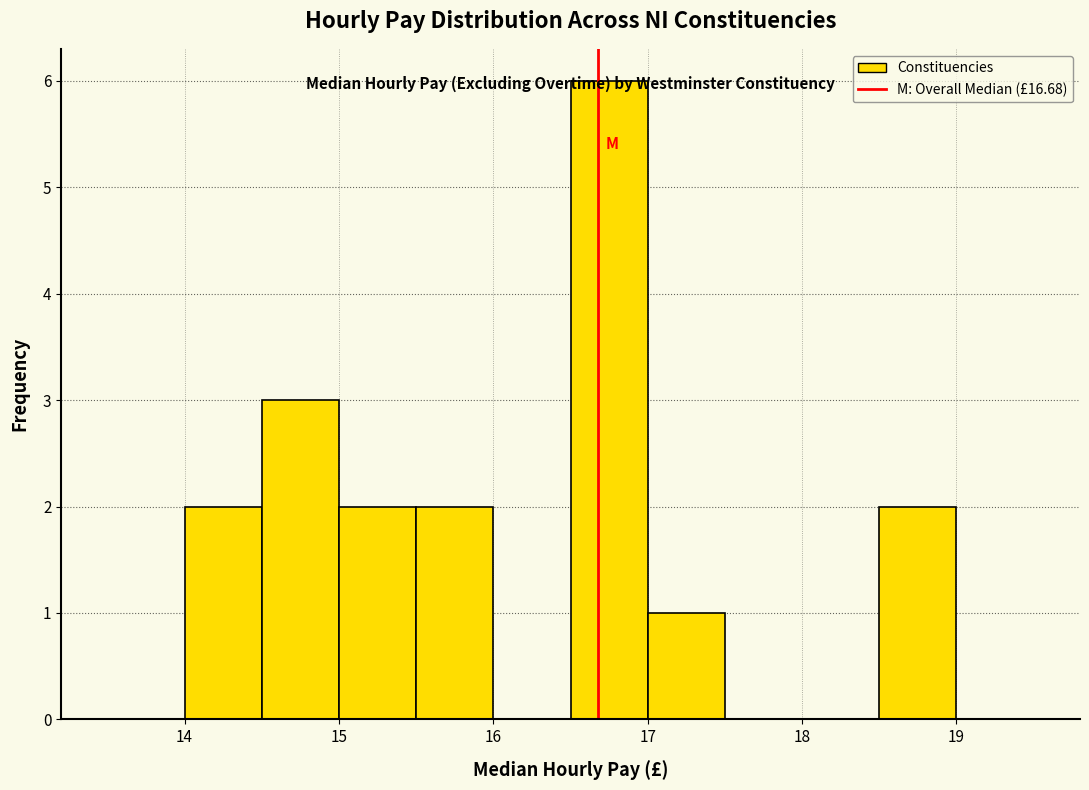

What is the height of the bar covering 14.5 to 15.0 on the x-axis? The values are not printed on the chart, so give them approximately, as read against the axis.

3